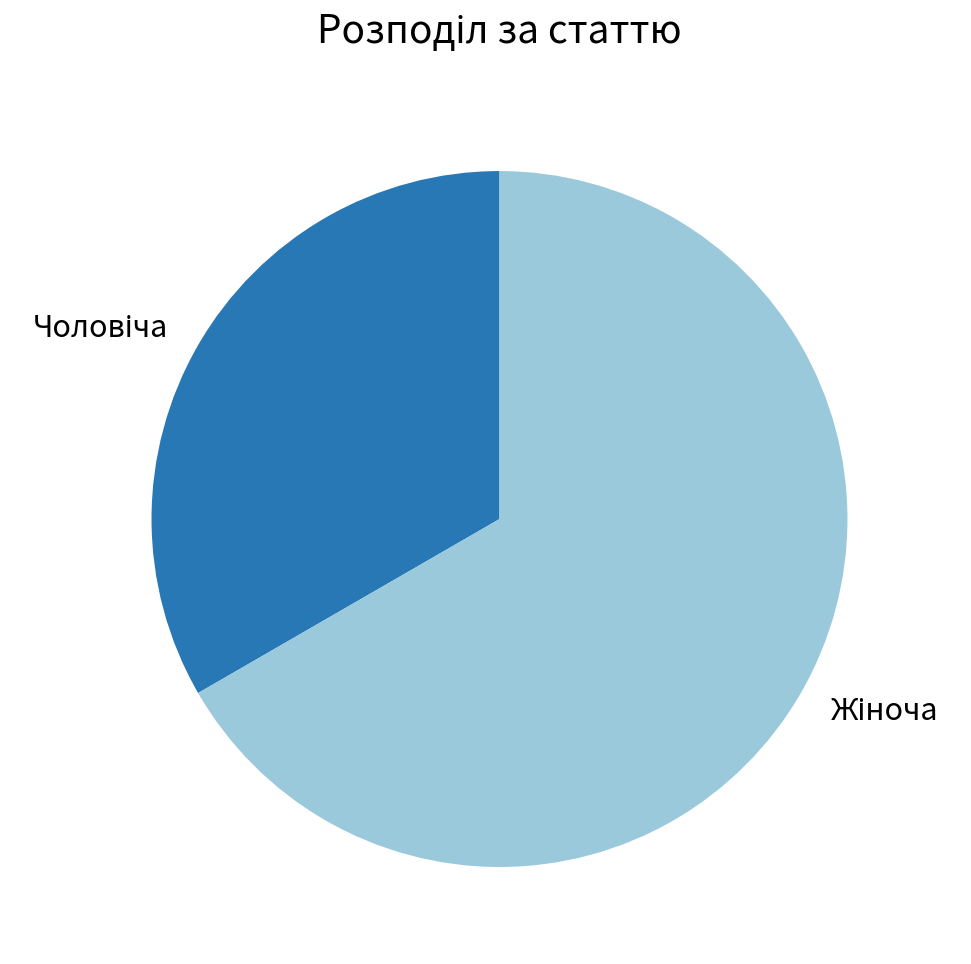

Is there a majority slice in this chart?

Yes